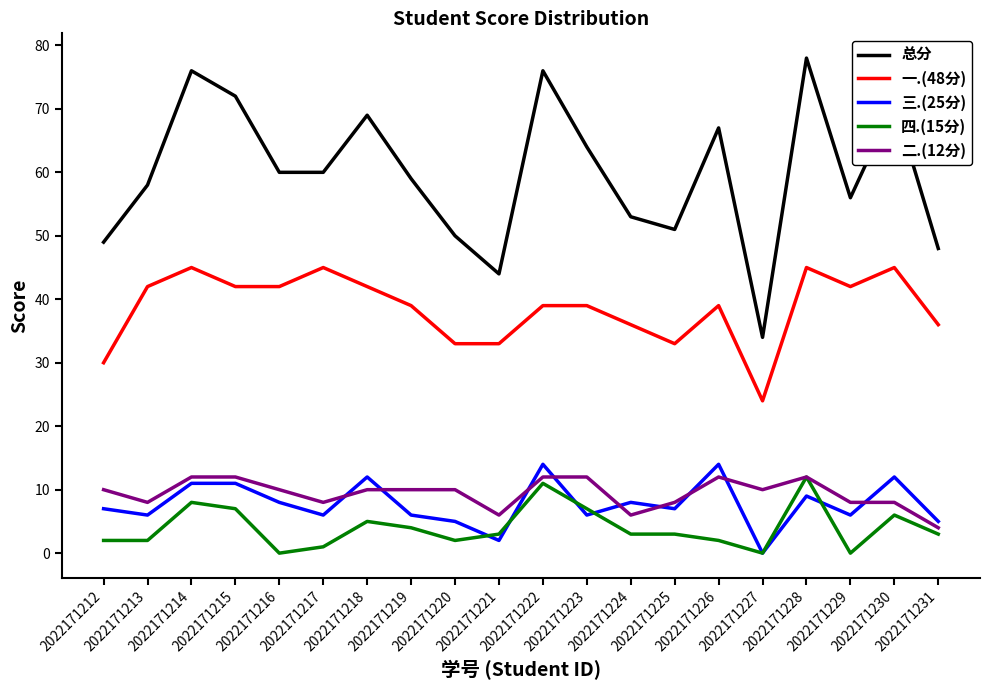

Does the chart have visible grid lines?

No